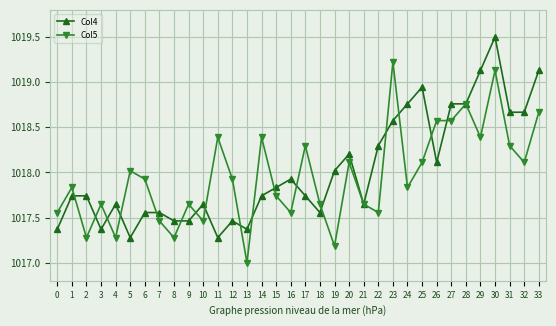

What is the sum of all Col4 values?

34612.9